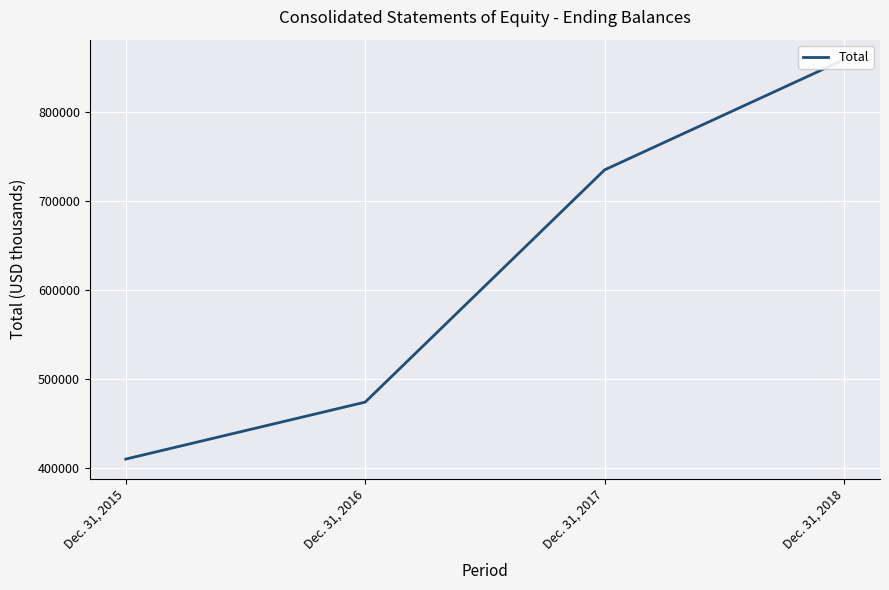

What is the sum of the values at Dec. 31, 2017 and Dec. 31, 2015?

1144712